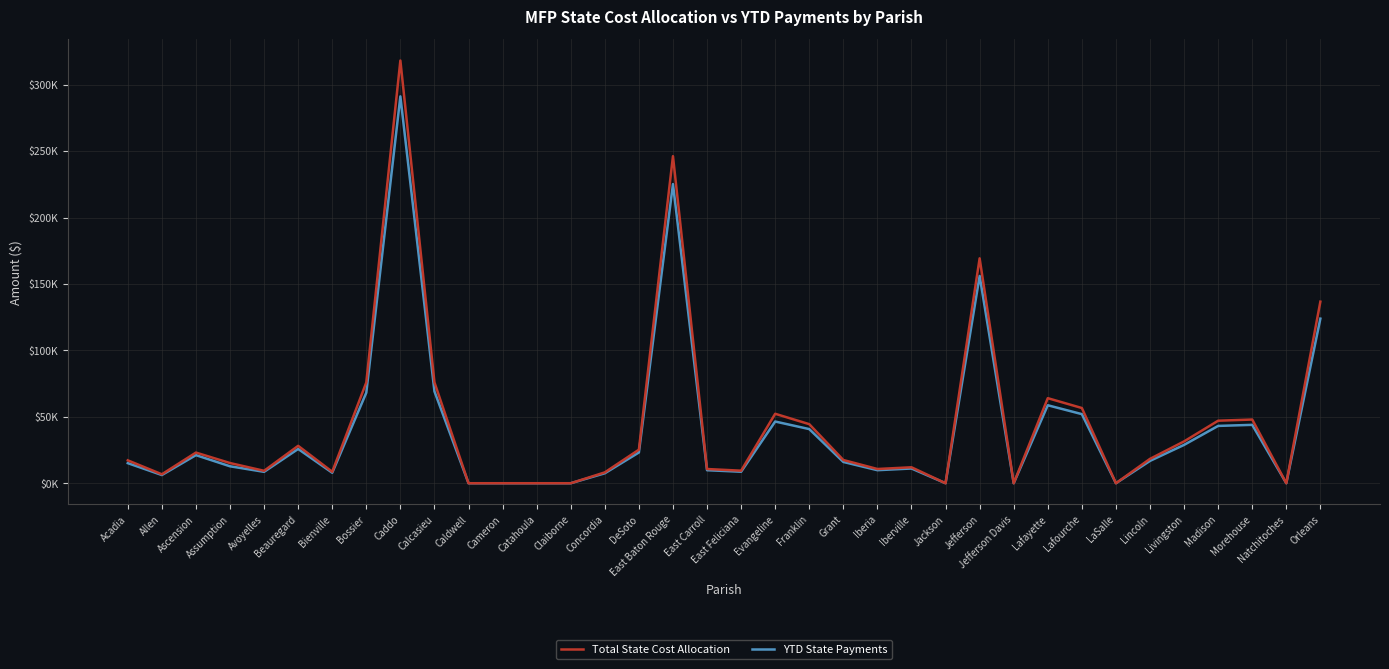

At which label is YTD State Payments closest to 145644?

Jefferson